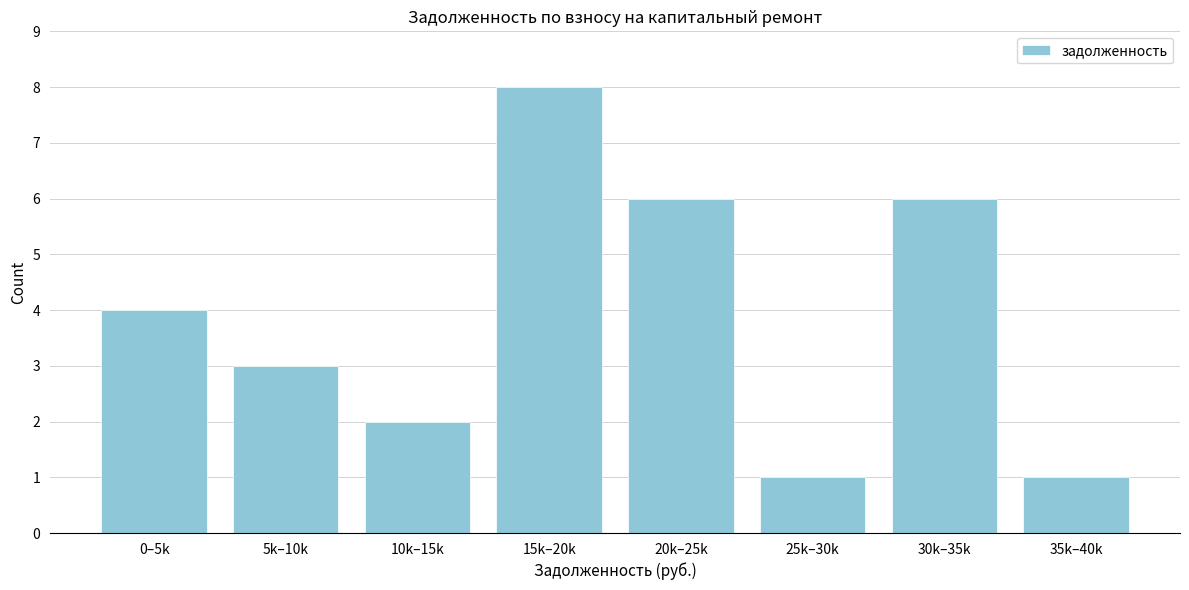

Reading right to left, what are all the values shown in this chart?

1	6	1	6	8	2	3	4